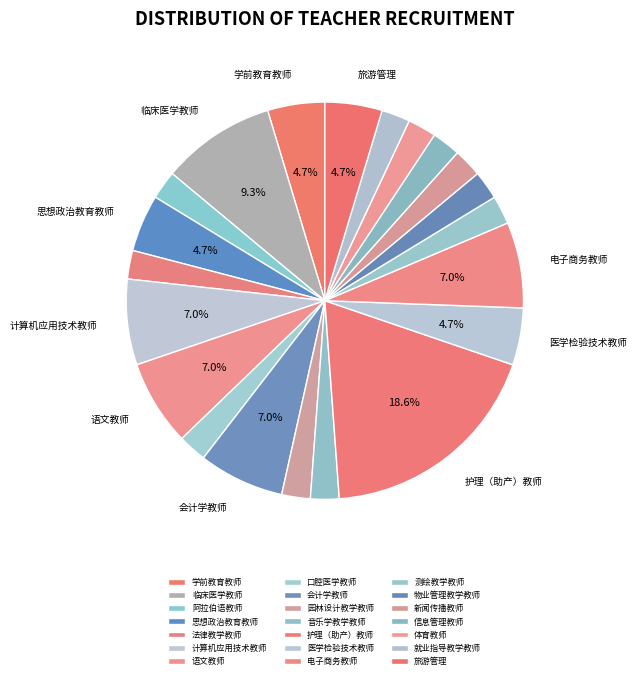

Between 旅游管理 and 阿拉伯语教师, which is larger?

旅游管理